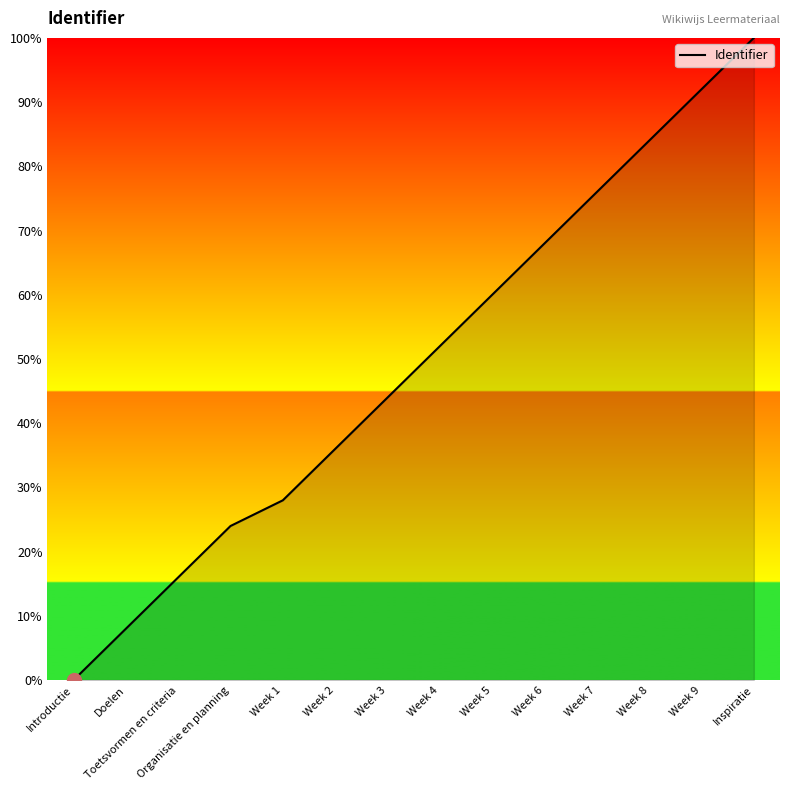

Which label corresponds to the smallest value in the chart?

Introductie